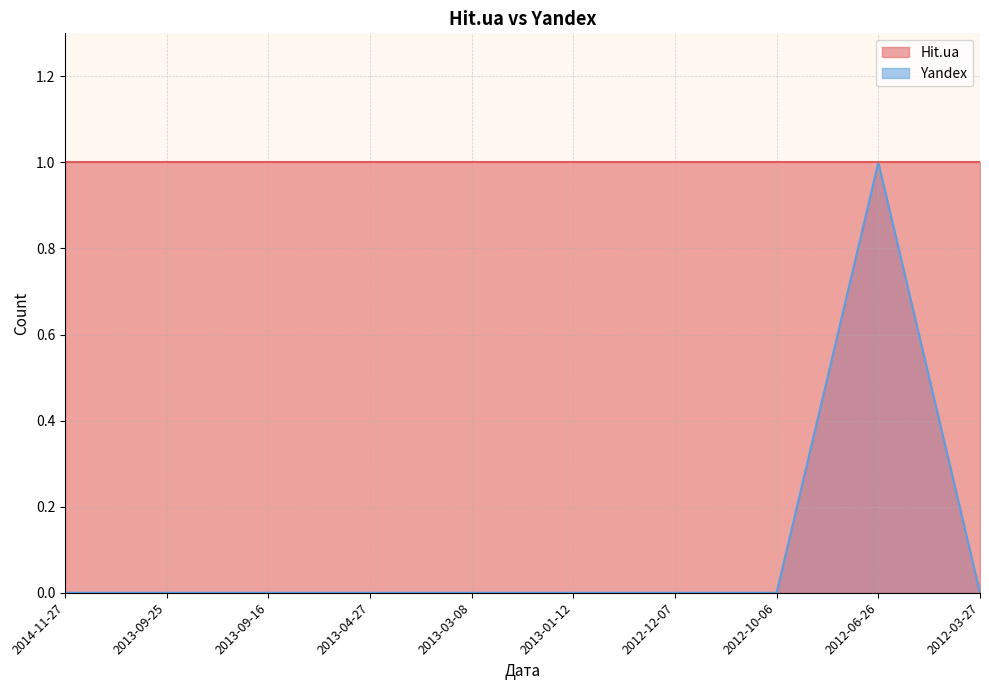

Count the number of categories in the chart.

10